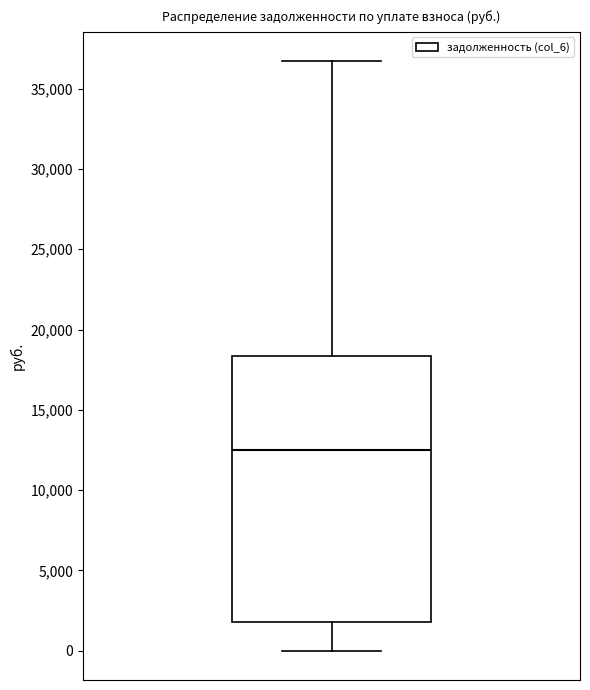

Read this box plot against the y-axis: the position of the median line, the range covered by the box, and the ends of both whiskers. The values are not printed on the chart, so give them approximately, as read against the axis.

median 12500, box 2000 to 18500, whiskers 0 to 36500